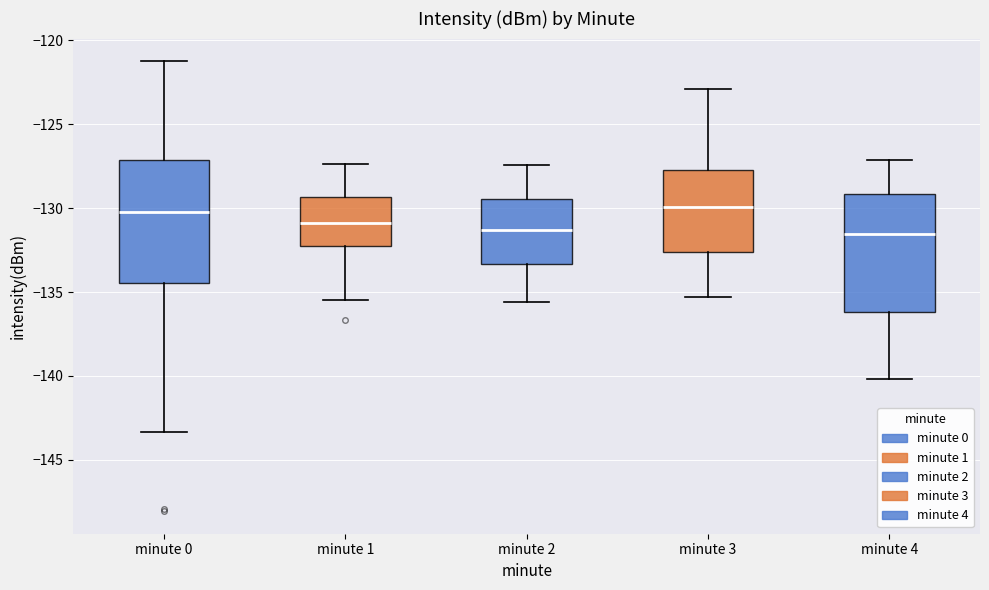

Where is the upper edge of the box for minute 0 on the y-axis? The values are not printed on the chart, so give them approximately, as read against the axis.

-127.0